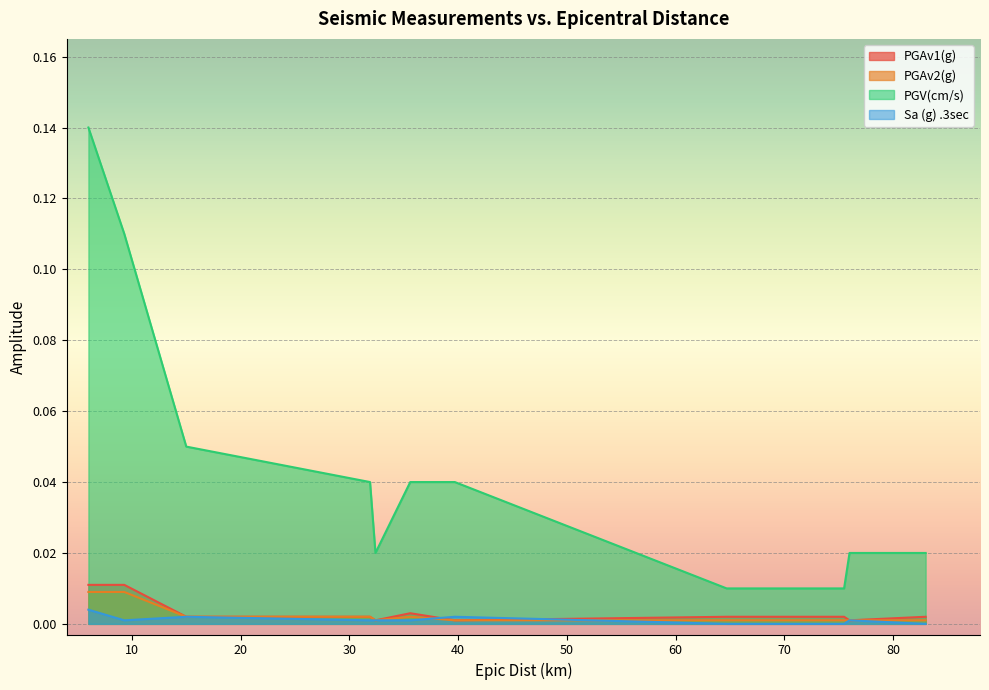

Which has a higher value, 75.5 or 35.6?

35.6